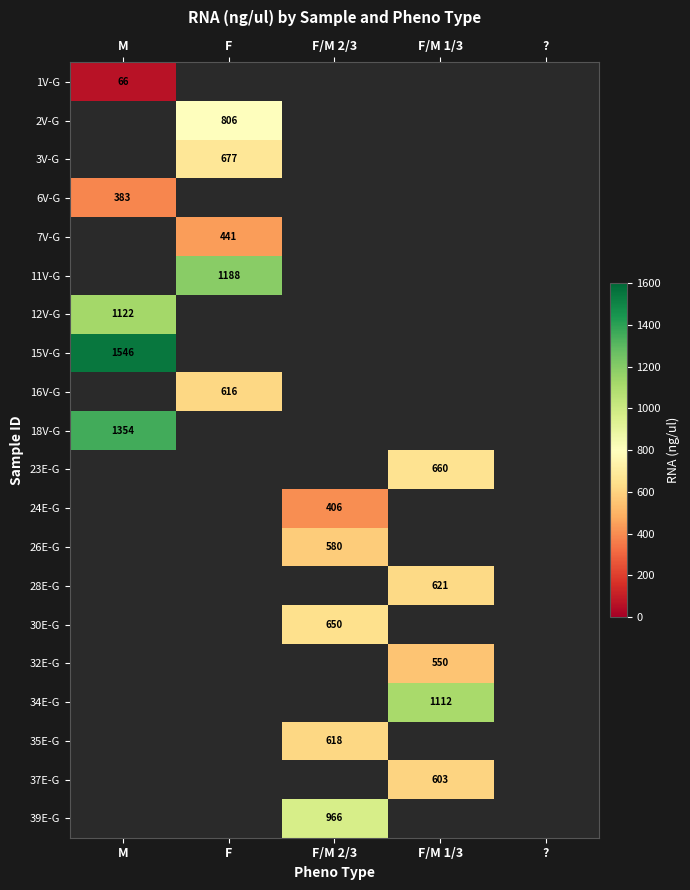

The 39E-G series shows 508.1 at F/M 2/3. True or false?

False